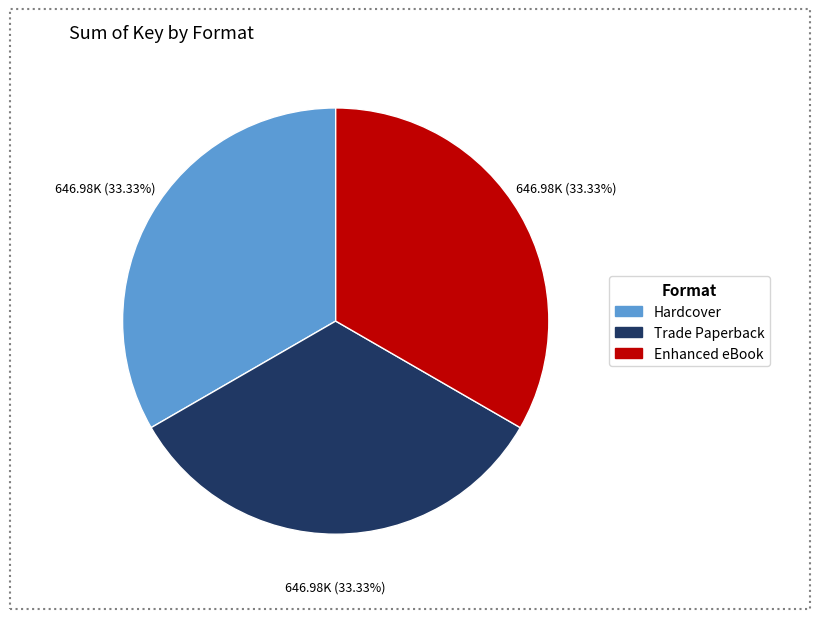

What is the ratio of the value at Enhanced eBook to the value at Trade Paperback?

1.0